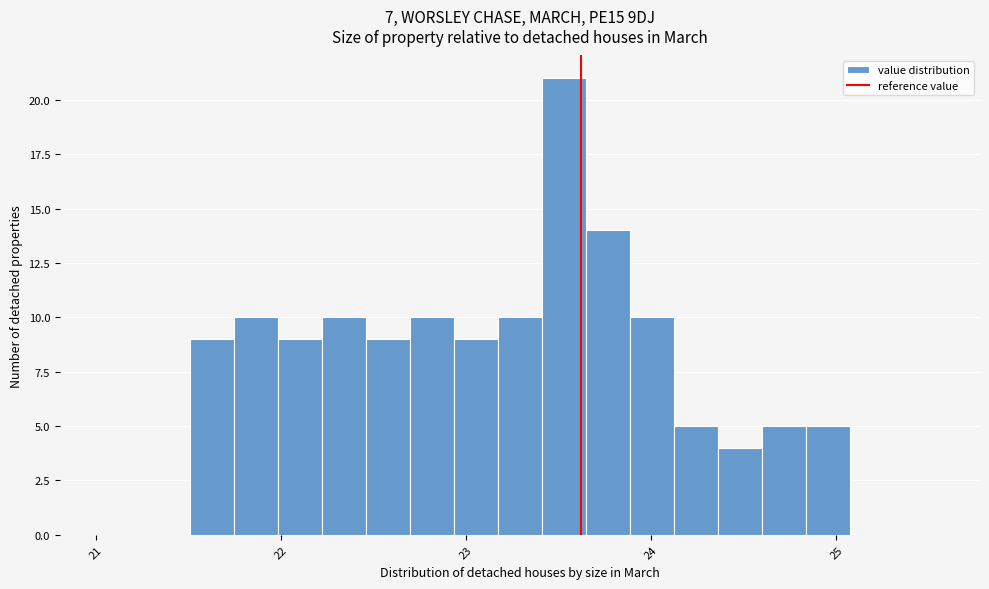

Around what value on the x-axis is the tallest bar? Give the approximate position of its centre, as read against the axis.

23.5